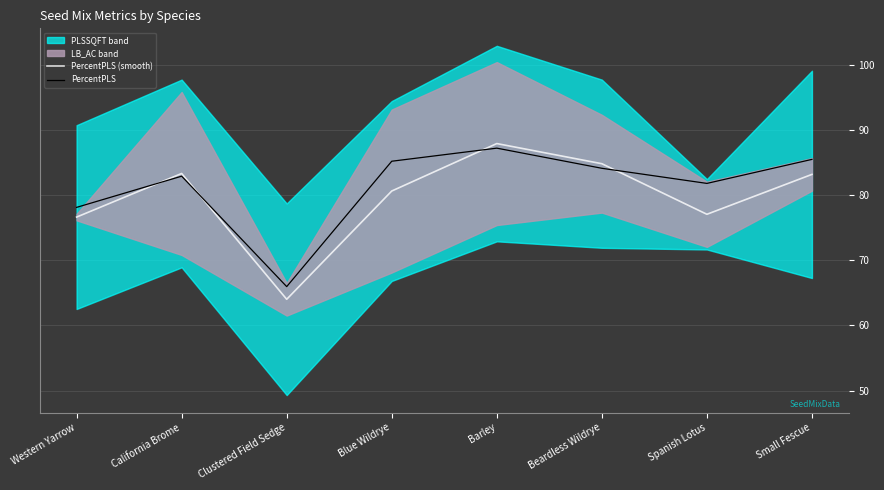

Between Blue Wildrye and Spanish Lotus, which series saw the biggest shift?

PercentPLS (smooth)